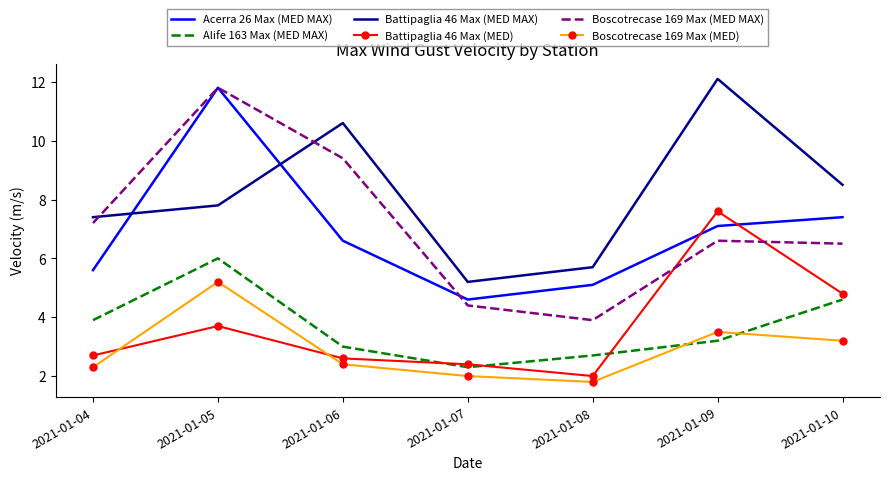

True or false: Boscotrecase 169 Max (MED MAX) and Boscotrecase 169 Max (MED) intersect in this chart.

False